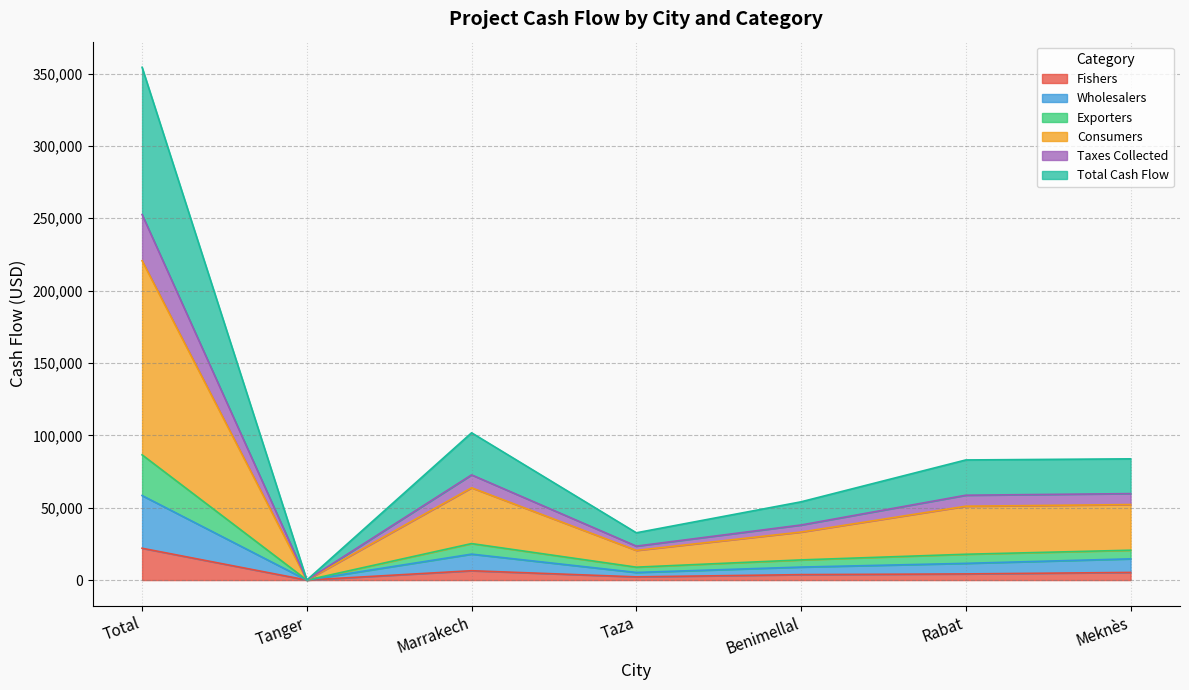

At which label does Fishers reach its peak?

Total